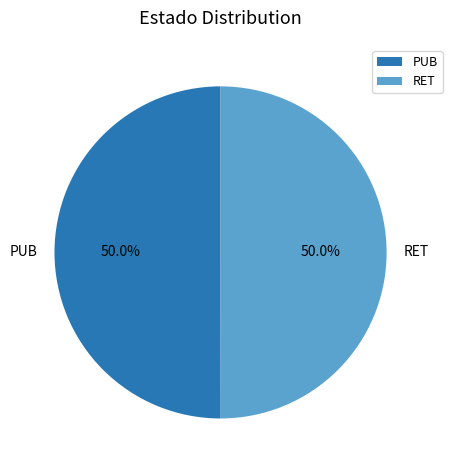

What is the ratio of the value at RET to the value at PUB?

1.0